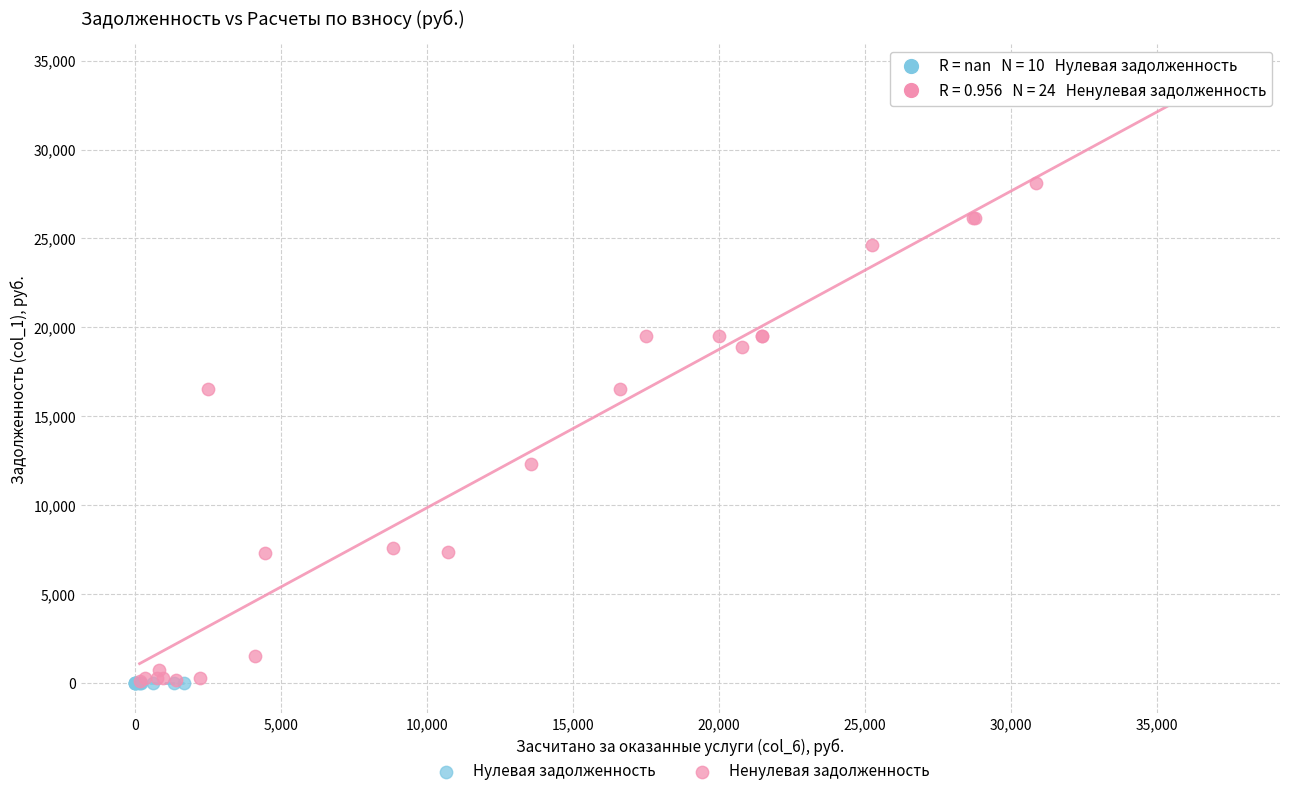

Which series reaches the maximum Y coordinate?

Ненулевая задолженность